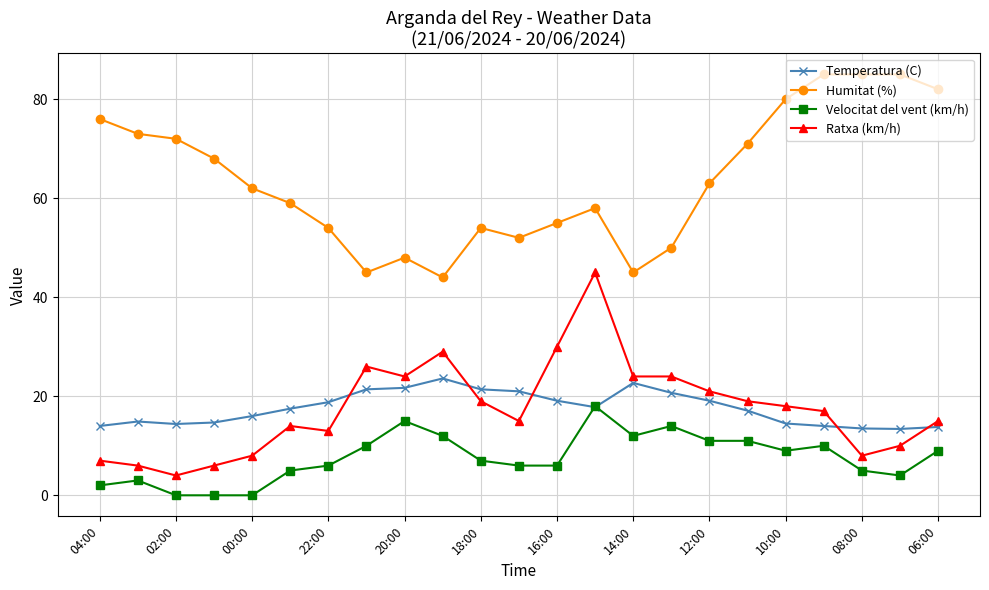

What is the value of the Temperatura (C) point at the 4th from the left?

14.7